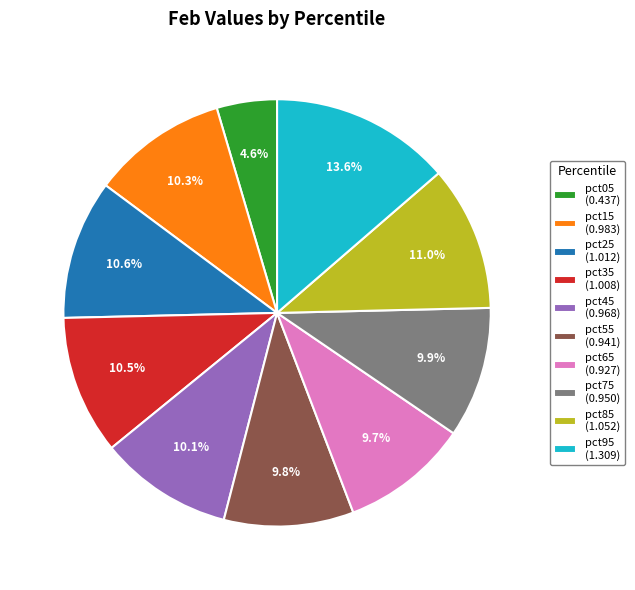

True or false: pct35 accounts for 4% of the total.

False